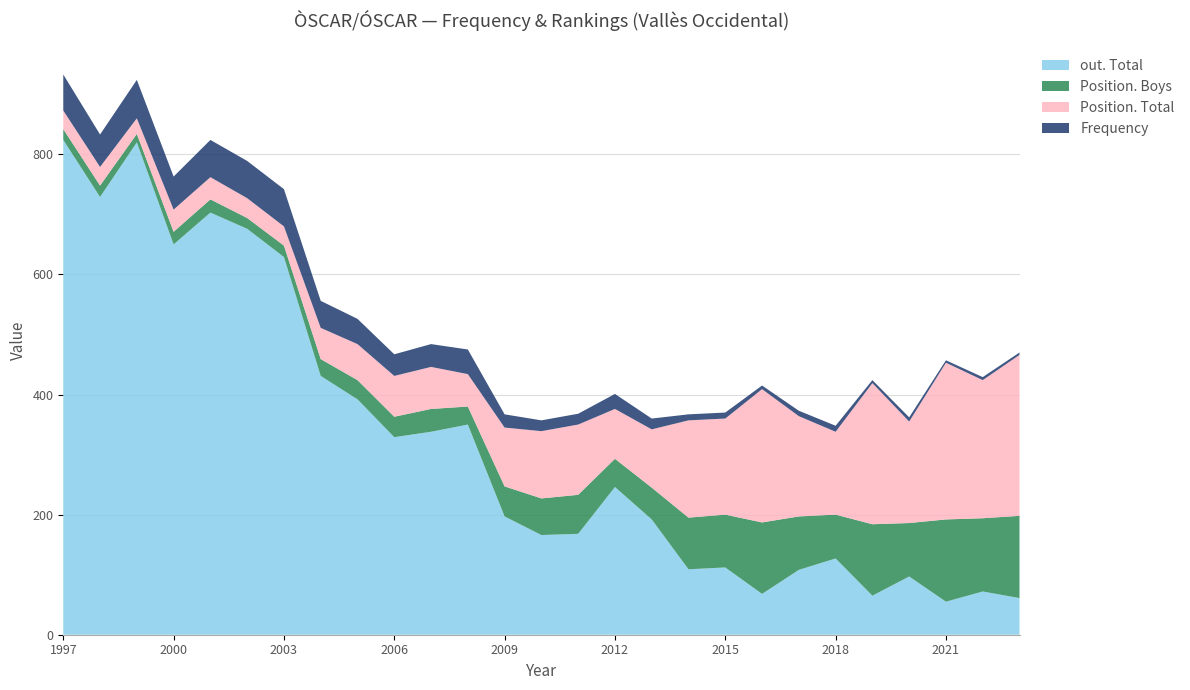

Reading right to left, extract all data points from this chart.

Frequency: 4	5	4	7	5	10	9	6	10	10	18	25	18	18	22	41	38	36	42	45	62	62	62	55	64	54	60
Position. Total: 268	230	261	169	235	138	167	222	160	162	97	83	117	112	98	54	70	68	60	52	32	33	37	37	26	31	31
Position. Boys: 137	122	137	89	119	73	89	119	88	86	53	47	65	61	50	30	38	34	32	28	19	18	22	21	14	19	18
out. Total: 61	72	55	97	65	127	108	68	112	109	192	246	168	166	197	350	338	329	392	431	629	676	703	650	820	729	824